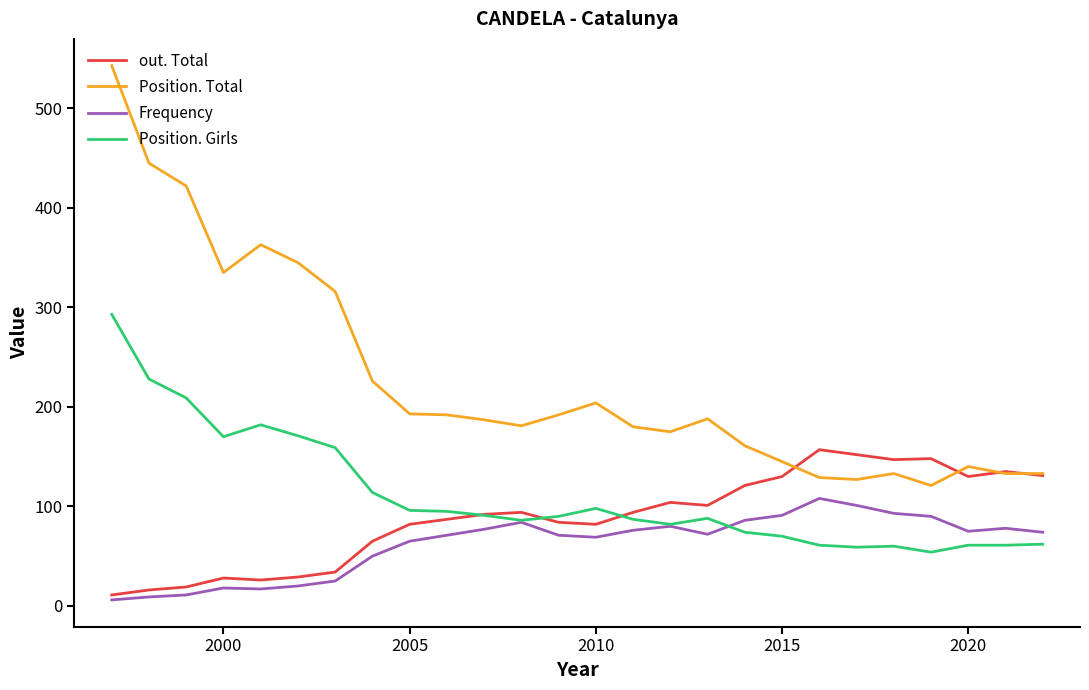

What is the difference between the maximum and minimum values in the Position. Girls series?

239